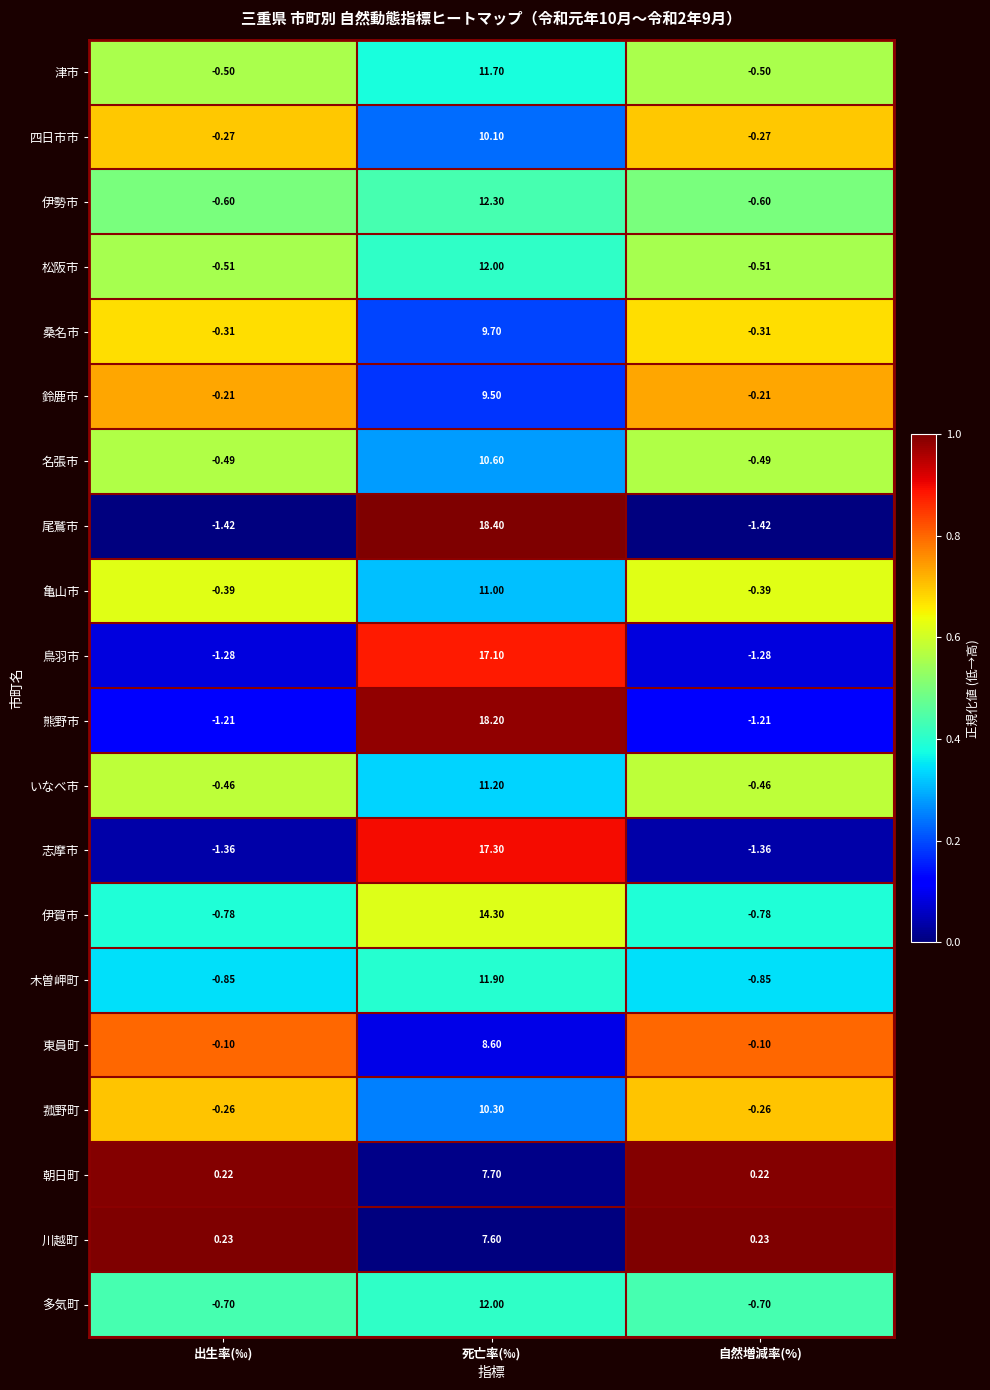

Where does the 伊賀市 series first go above 0?

死亡率(‰)